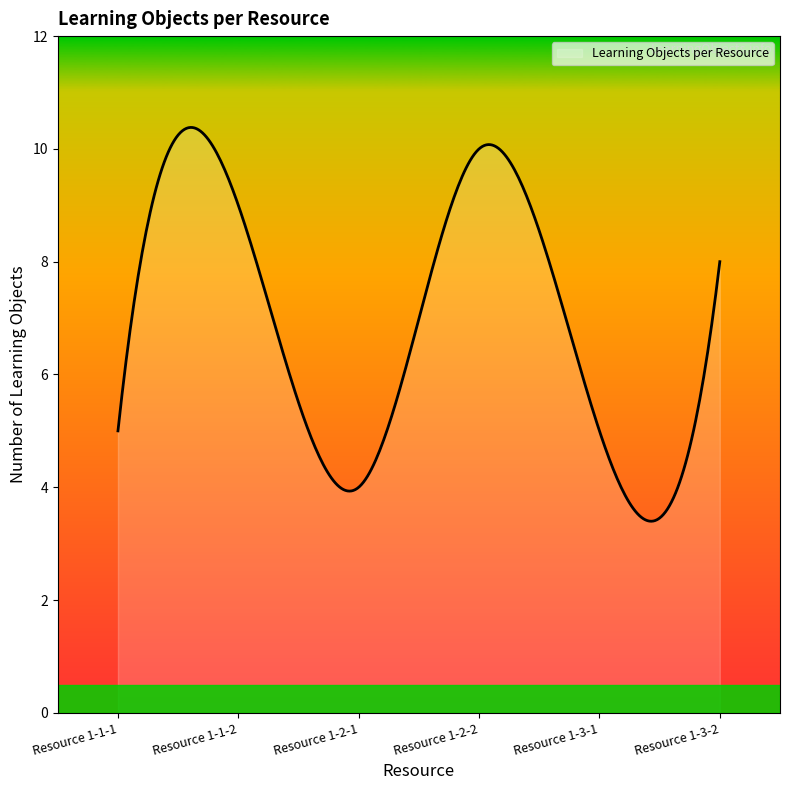

What is the smallest value displayed?

3.4